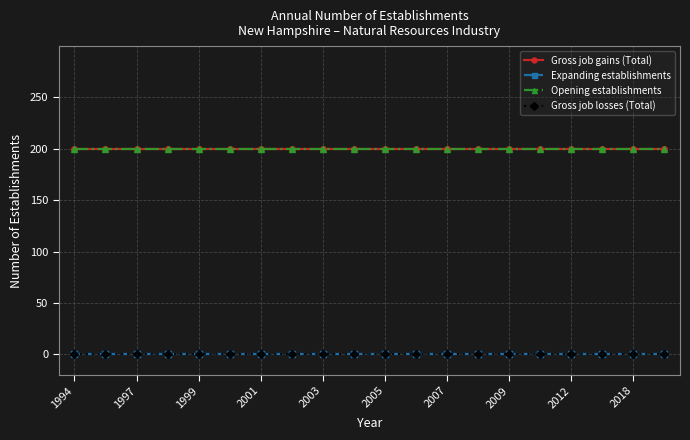

Does the chart have visible grid lines?

Yes